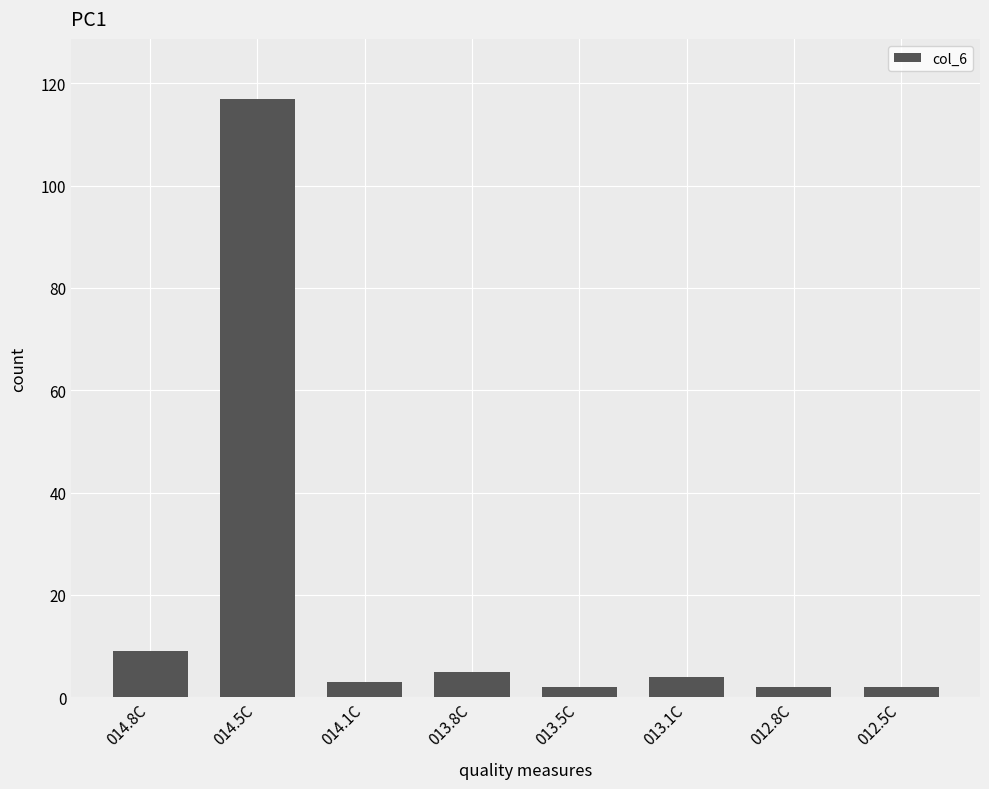

Is it true that the value at 012.5C is 2?

True